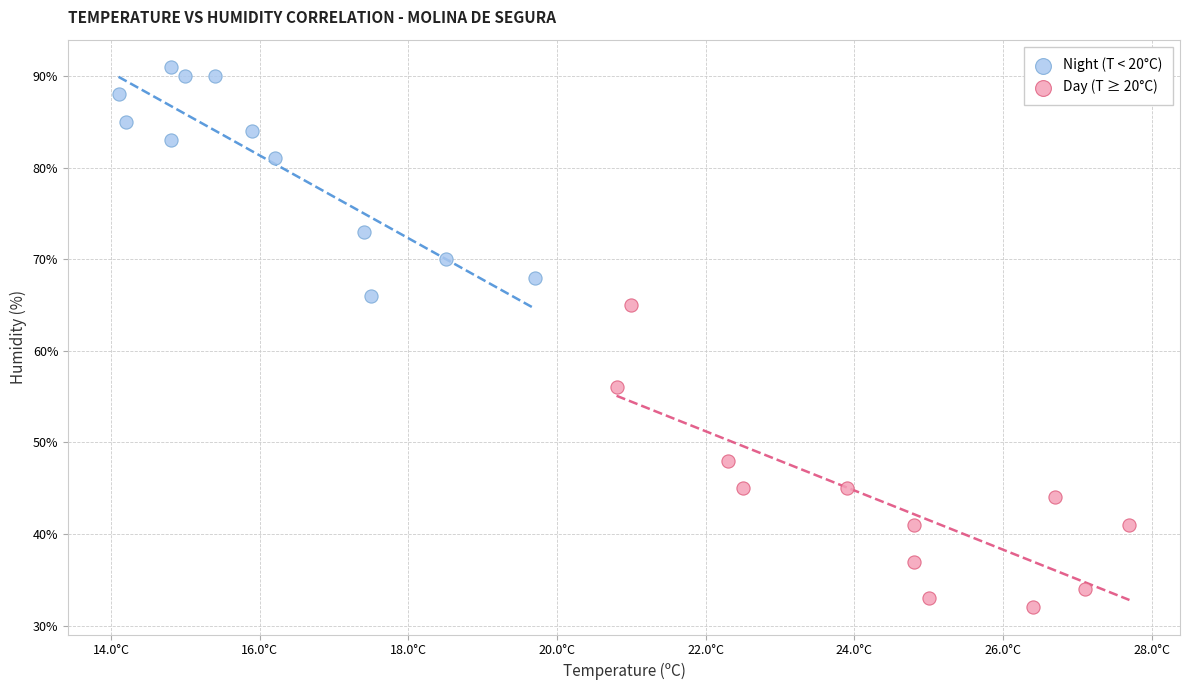

Which series has the widest spread of Y values?

Day (T ≥ 20°C)